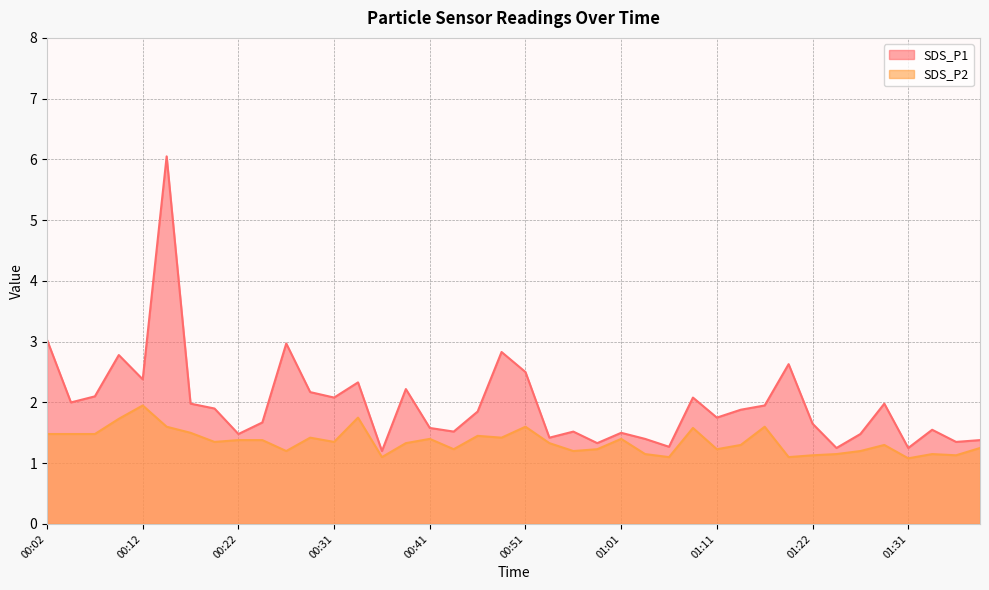

True or false: SDS_P2 and SDS_P1 cross at least once.

False